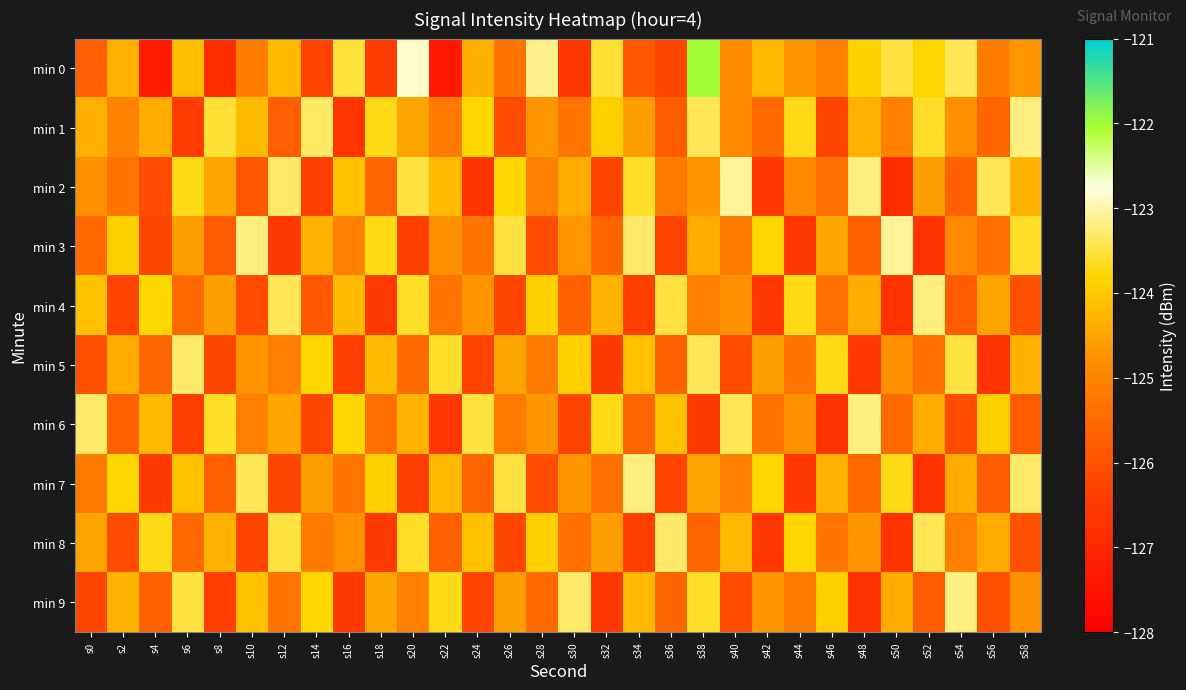

Which series has the largest range (max minus min)?

min 0